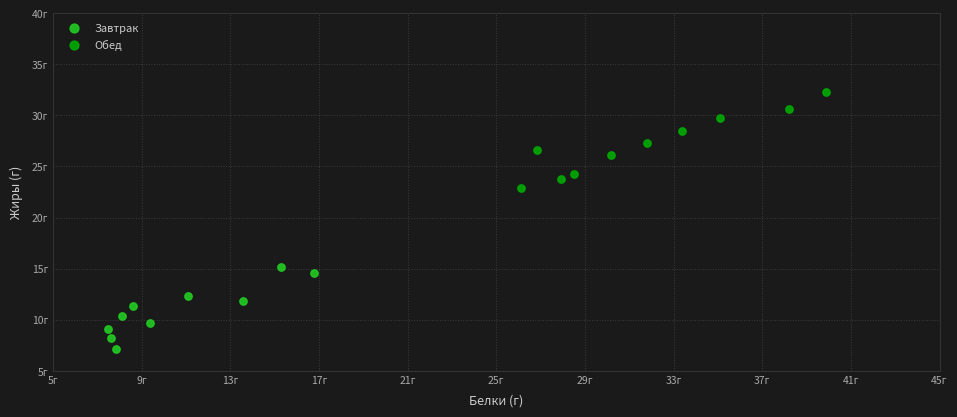

What are all the series names shown in the legend?

Завтрак, Обед